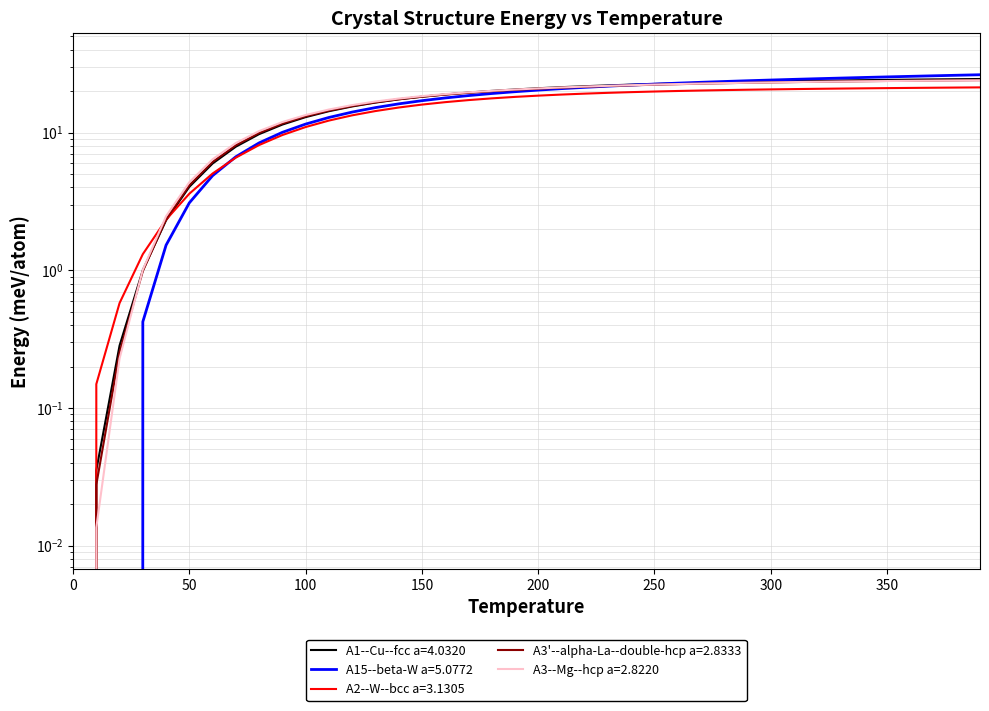

How many times do A15--beta-W a=5.0772 and A2--W--bcc a=3.1305 cross each other?

1